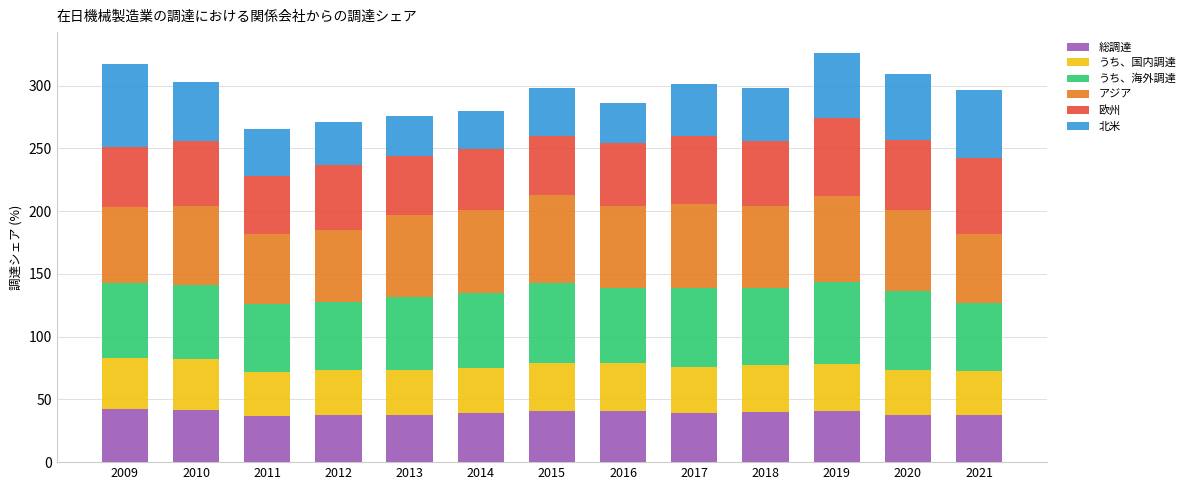

What is the highest value of the 総調達 series?

42.1